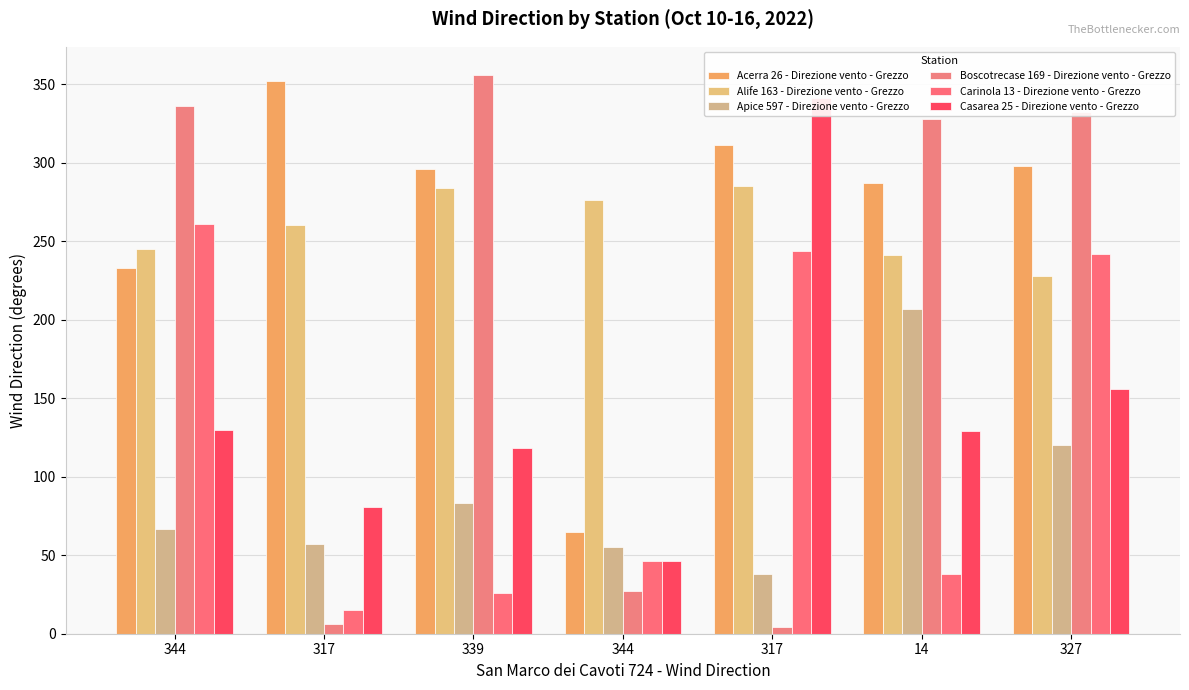

At which category is the sum across all series the highest?

327